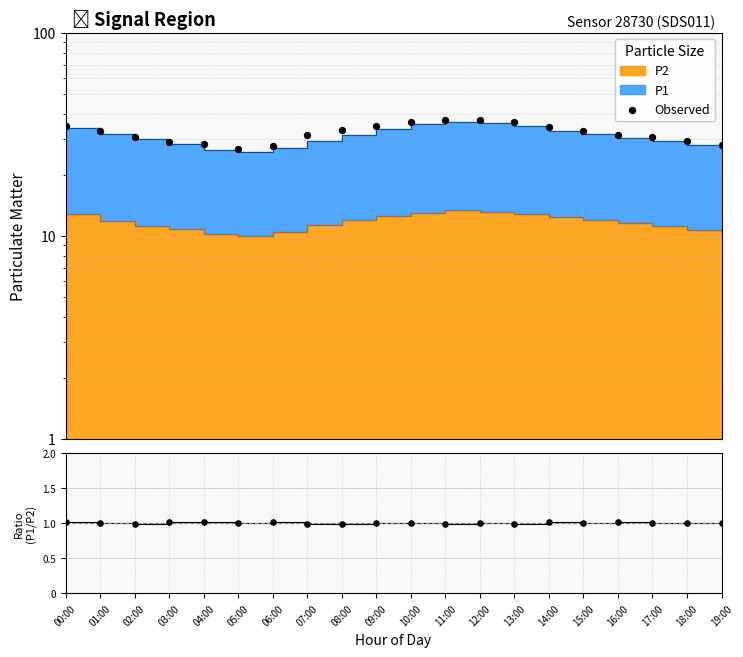

Which series contains the lowest Y value?

P1+P2 ratio